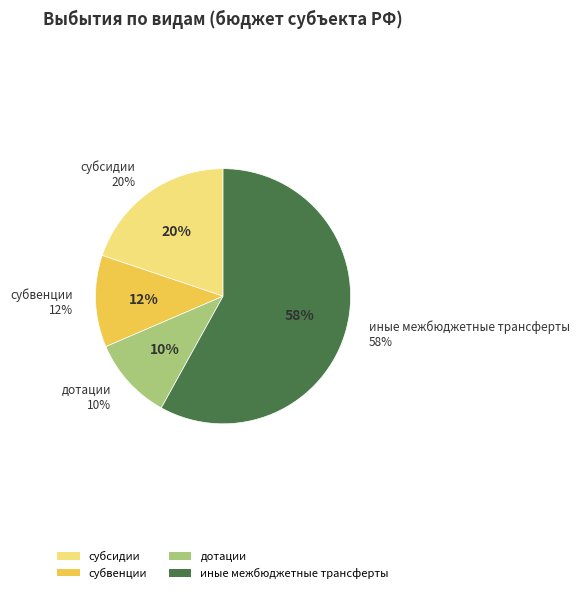

Is there any slice that represents more than half of the pie?

Yes